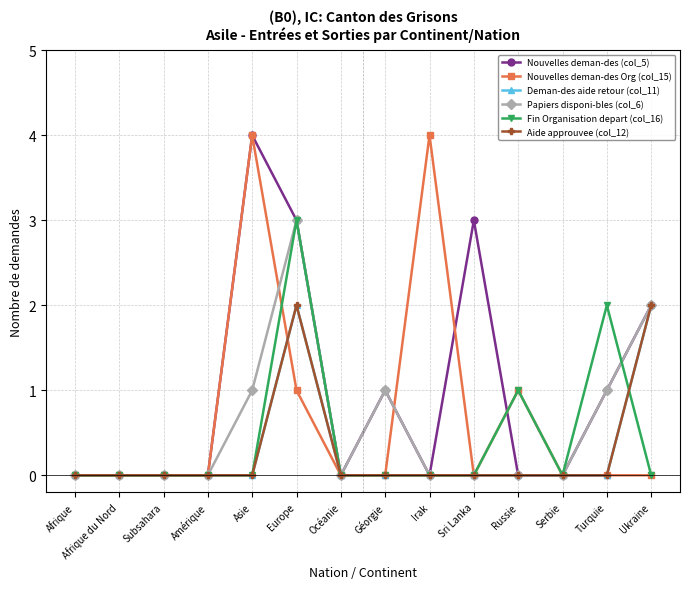

Which series has the largest range (max minus min)?

Nouvelles deman-des (col_5)